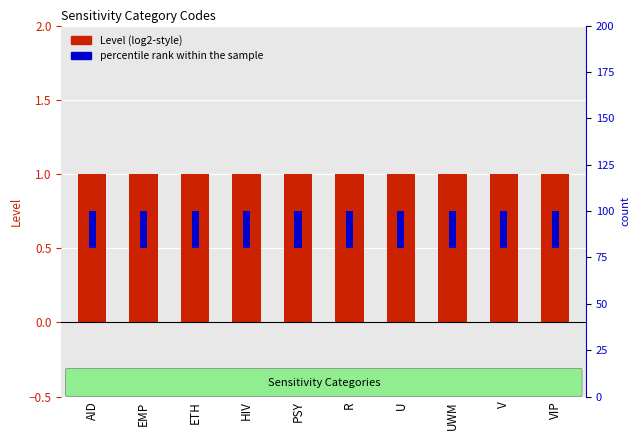

What is the spread (max minus min) of values at HIV?

19